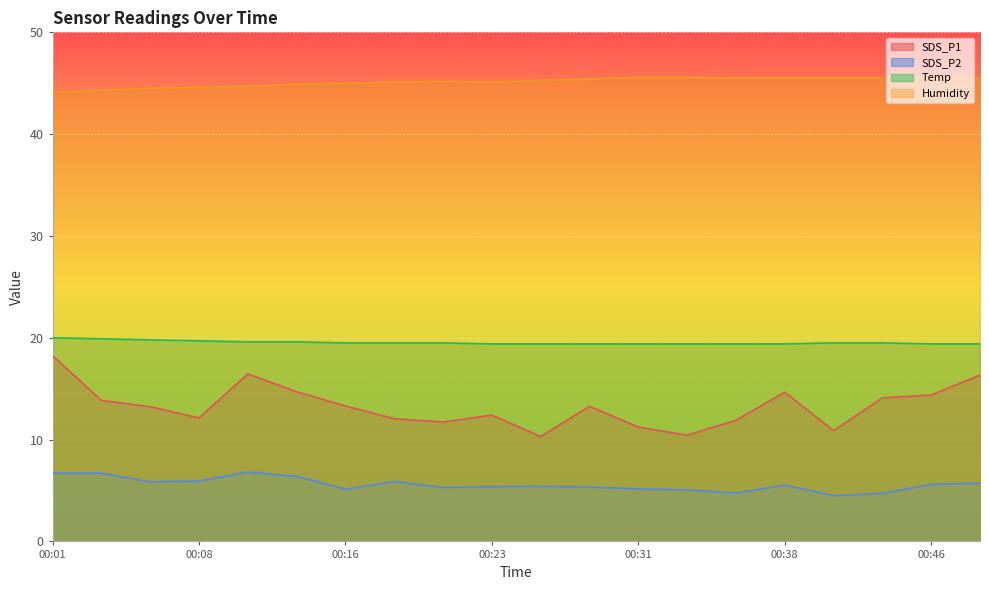

True or false: SDS_P2 and Temp cross at least once.

False